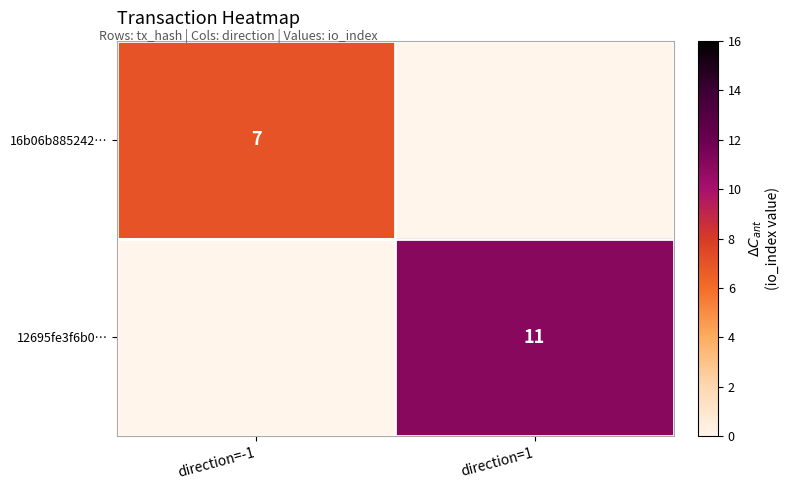

Is it true that 12695fe3f6b0… equals 19 at direction=1?

False